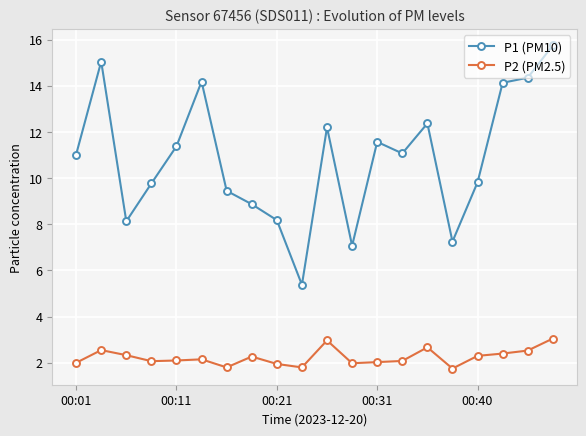

What is the difference between the maximum and minimum values in the P1 (PM10) series?

10.4